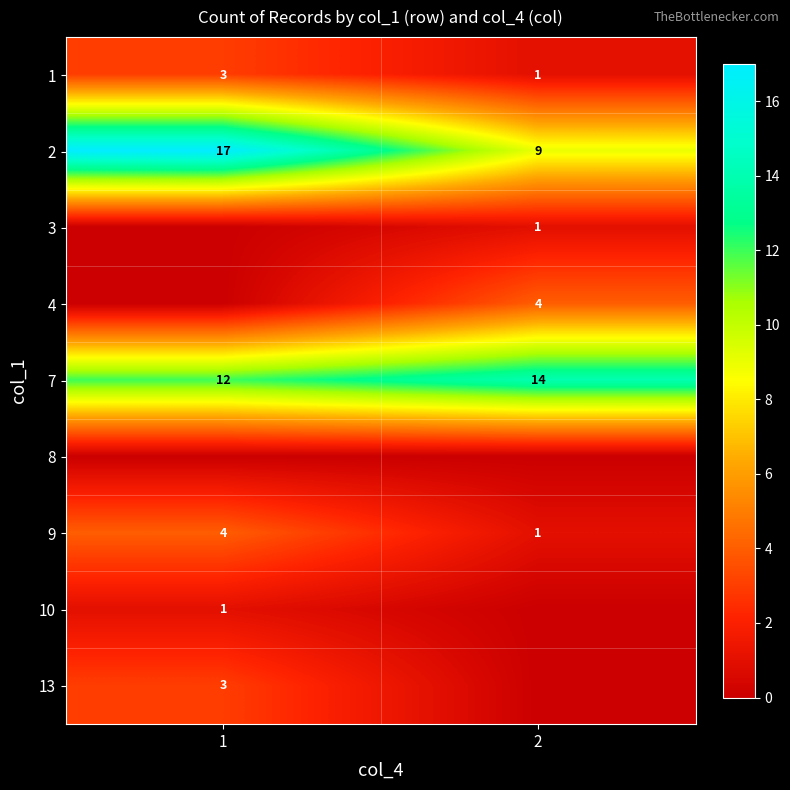

What is the minimum value for 2?

9